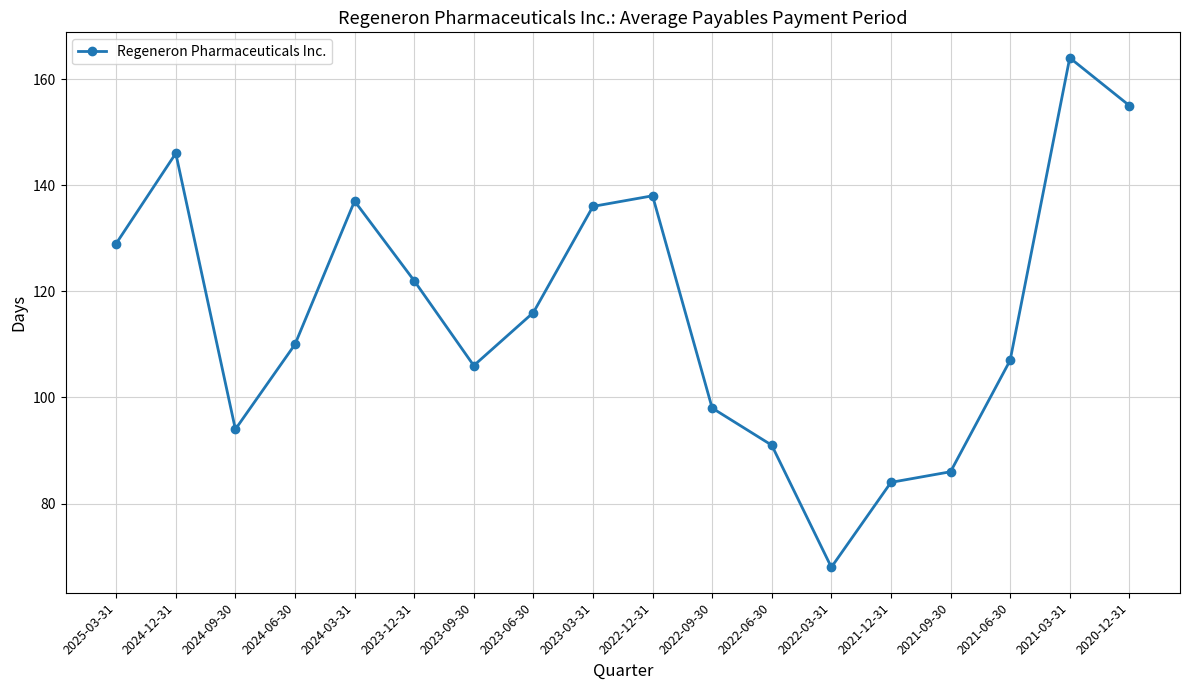

What is the difference between the maximum and minimum values?

96